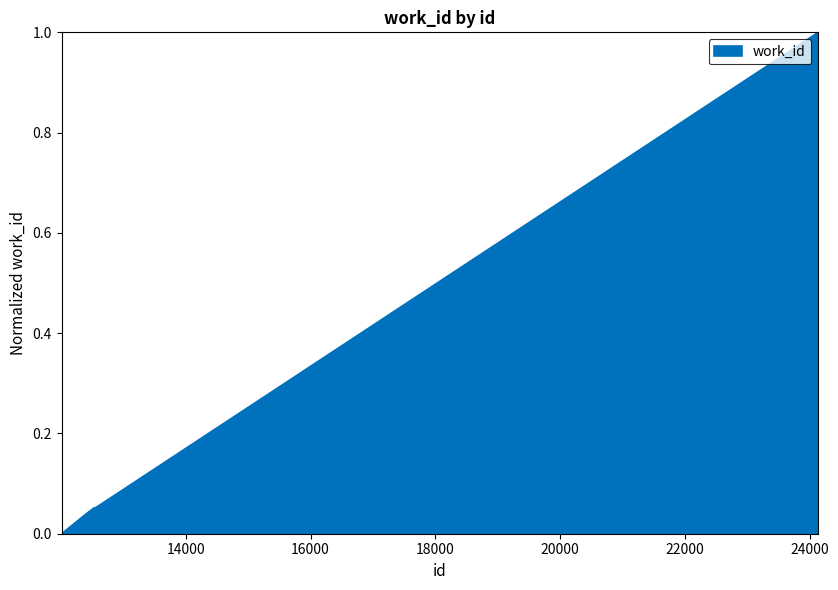

What is the difference between the maximum and minimum values?

1.0